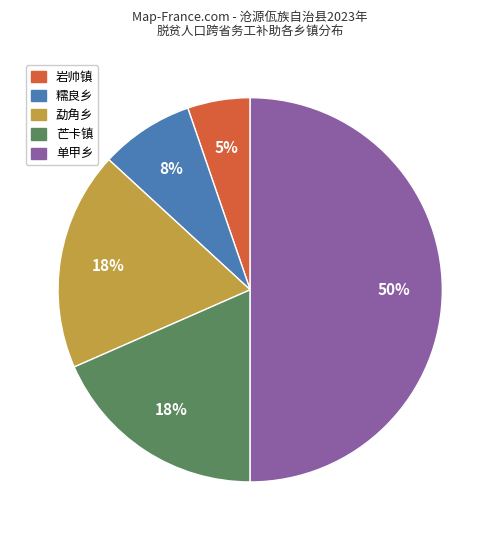

Which category accounts for the majority?

单甲乡